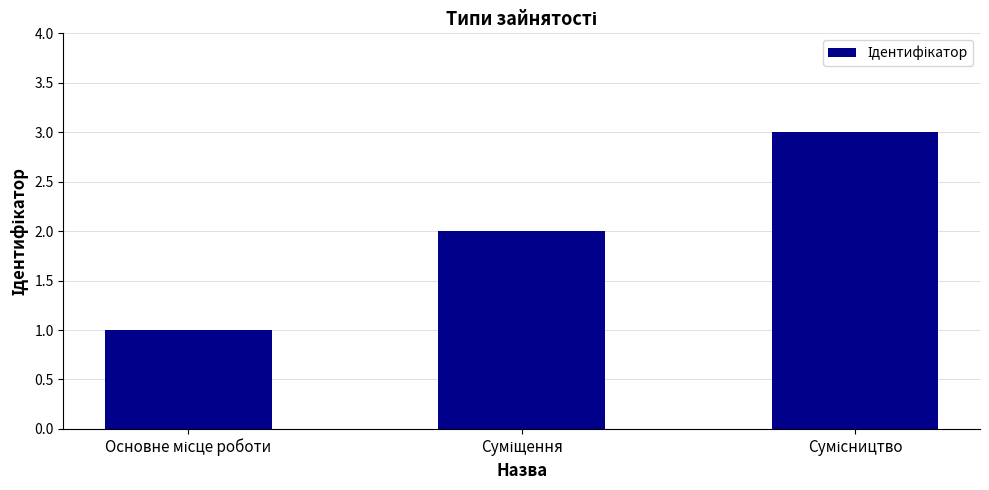

What is the sum of all values?

6